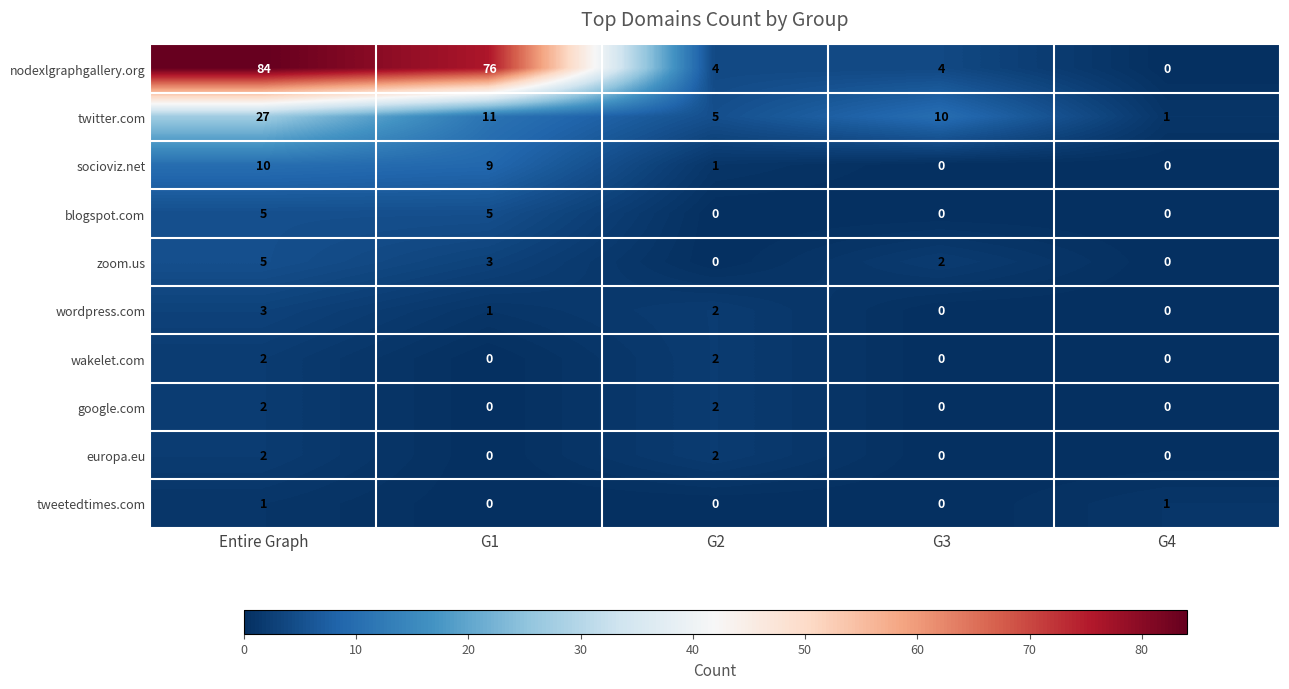

What is the difference between the maximum and minimum values in the nodexlgraphgallery.org series?

84